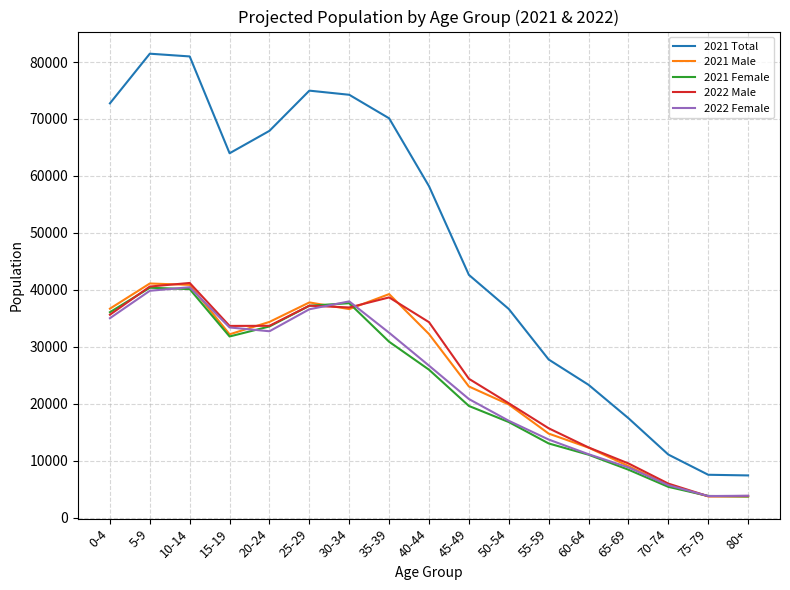

The value of 2021 Total at 15-19 is 101931. True or false?

False